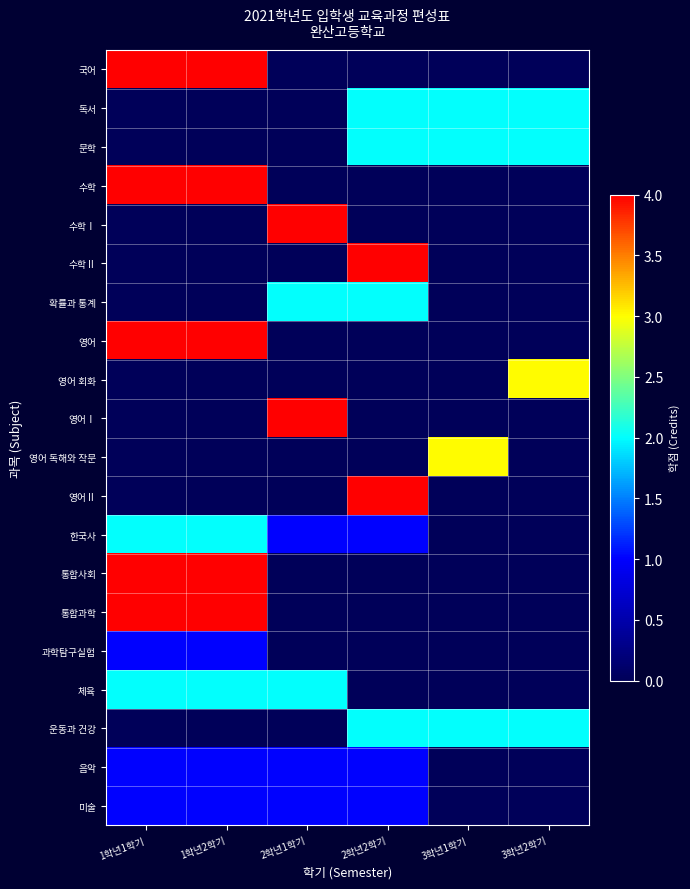

Which series has the widest spread of values?

국어